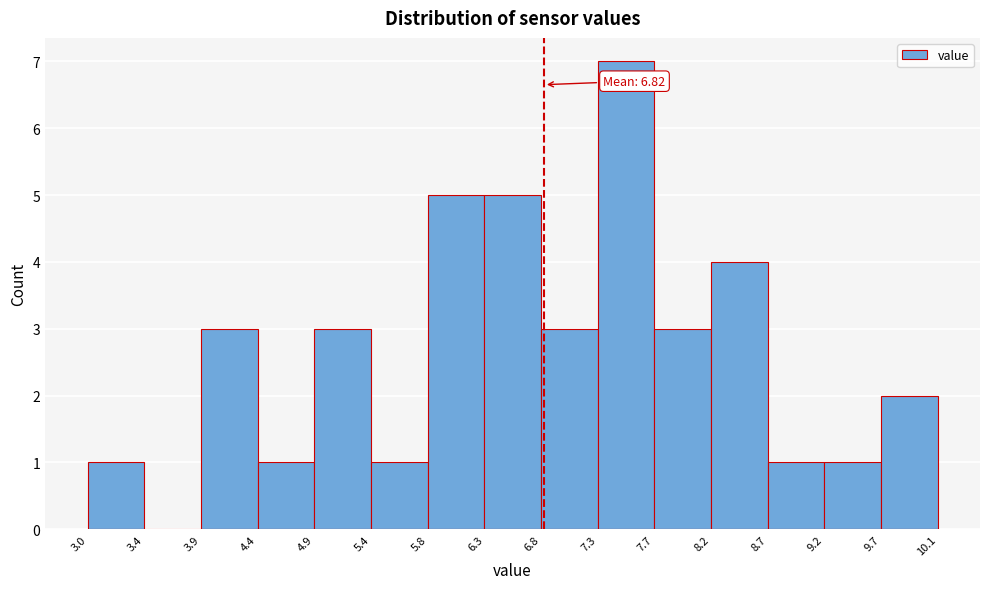

Over which range of the x-axis is the bar tallest?

7.3 to 7.7